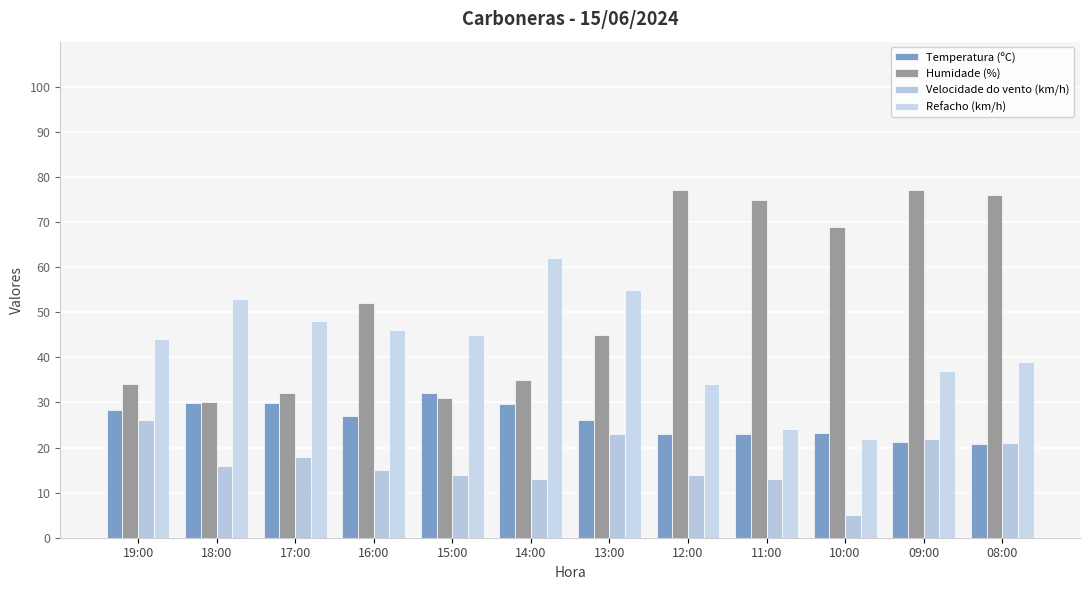

How many data points does each series have?

12